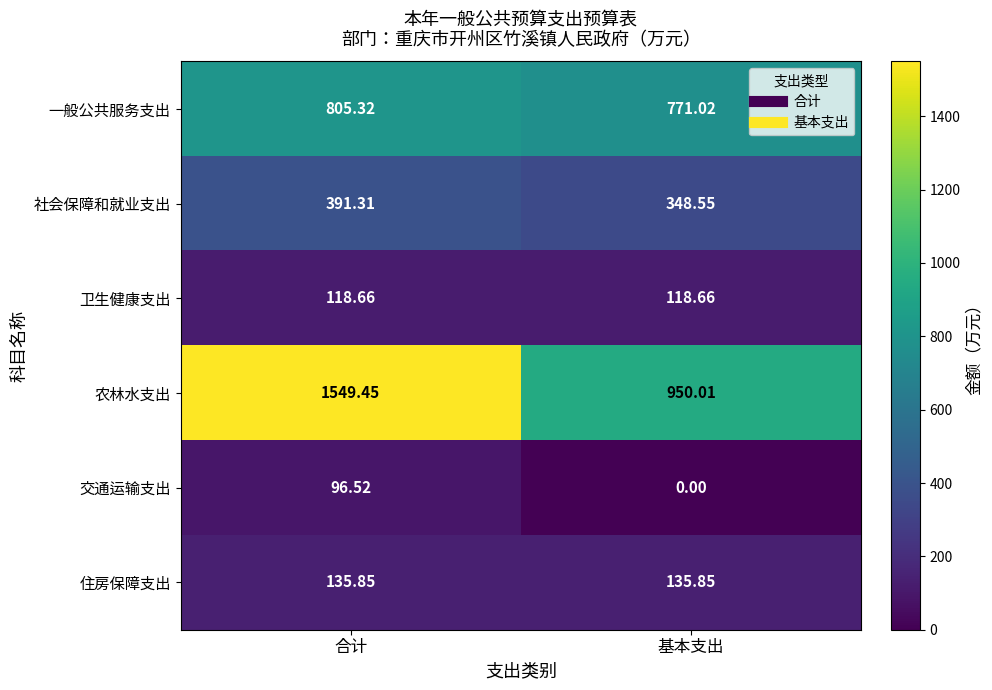

Which category has the lowest value in the 农林水支出 series?

基本支出